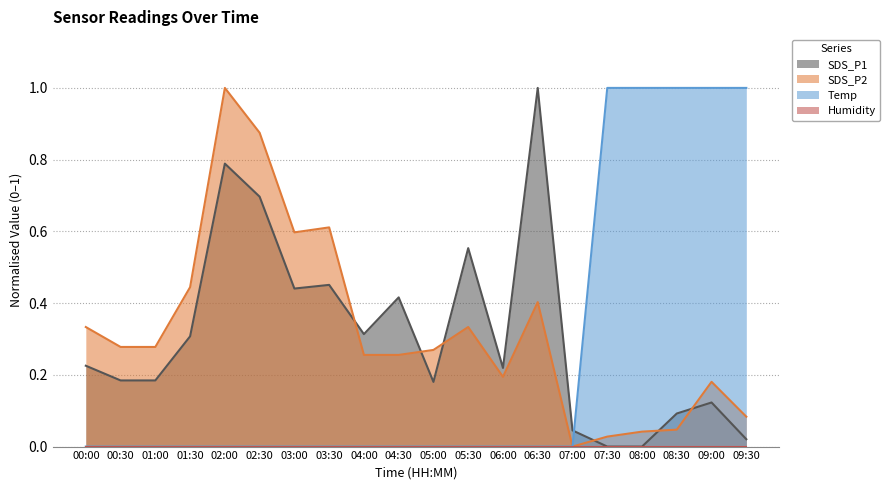

What is the value of the SDS_P1 point at the 10th from the left?

0.4